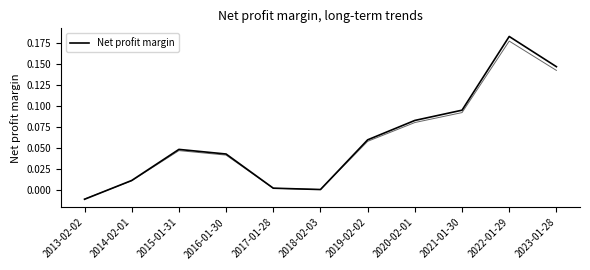

How many values are below 0?

1